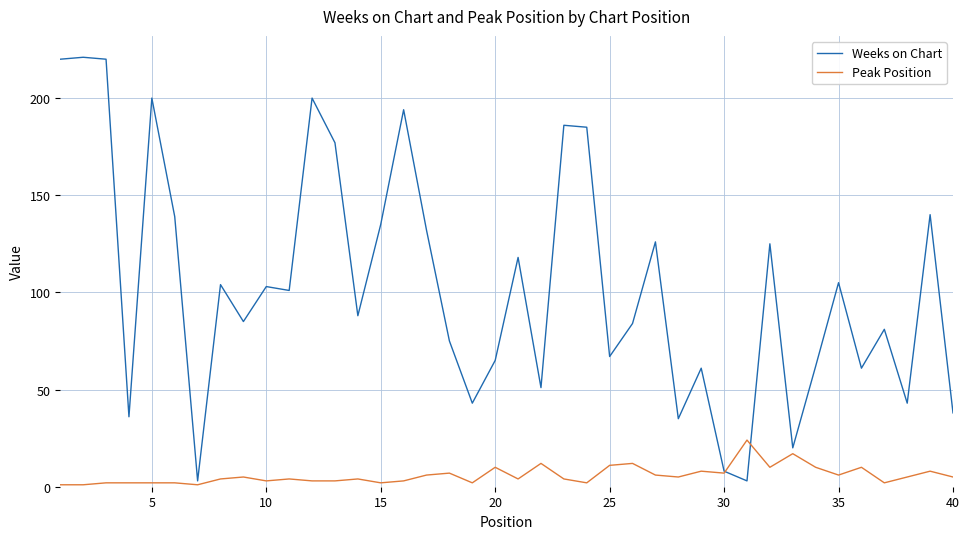

Rank the series by their maximum value, from highest to lowest.

Weeks on Chart, Peak Position